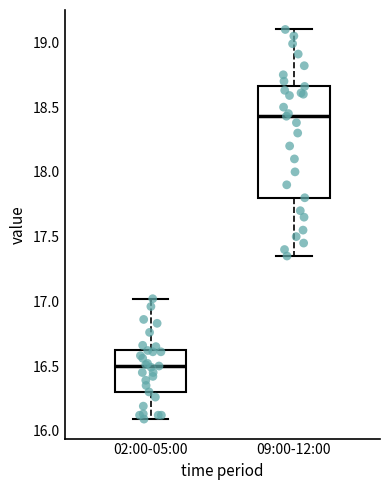

Reading left to right, read every box against the y-axis: the position of its median line, the range the box covers, and the ends of its whiskers. The values are not printed on the chart, so give them approximately, as read against the axis.

02:00-05:00: median 16.50, box 16.30 to 16.60, whiskers 16.10 to 17.00
09:00-12:00: median 18.45, box 17.80 to 18.65, whiskers 17.35 to 19.10